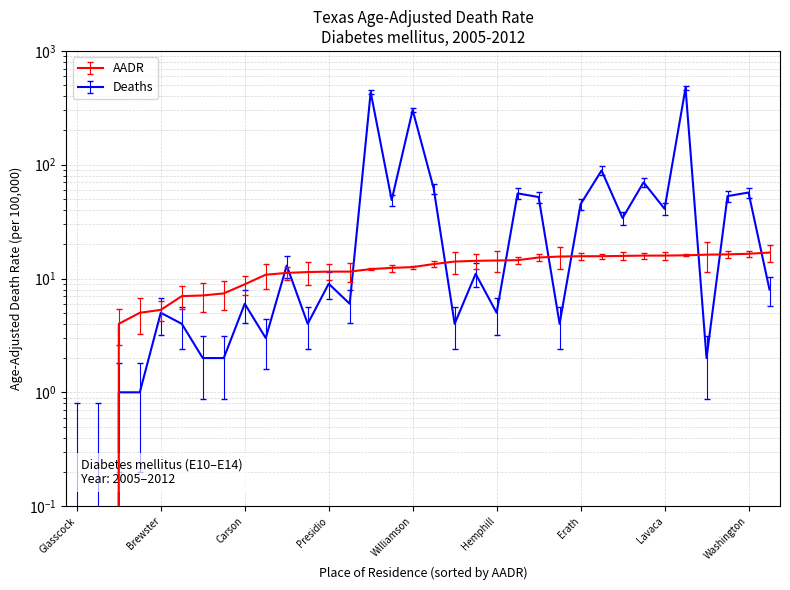

Where does the AADR series first go above 13?

Rockwall Cnty